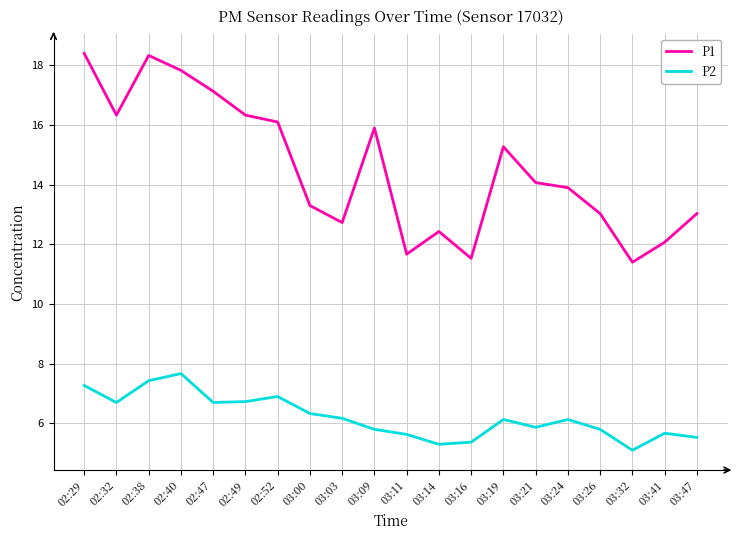

At 03:26, list the series in order from largest to smallest.

P1, P2